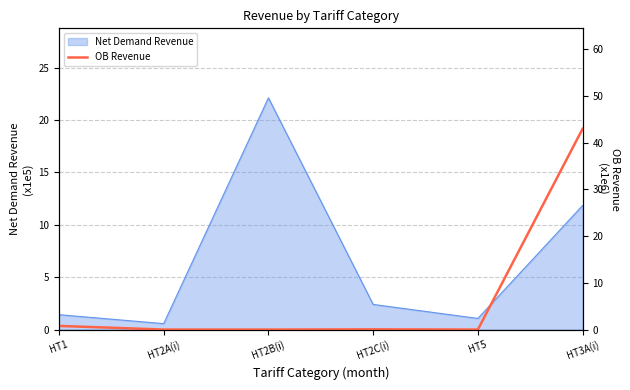

How many points are higher than both their immediate neighbors (excluding endpoints)?

1